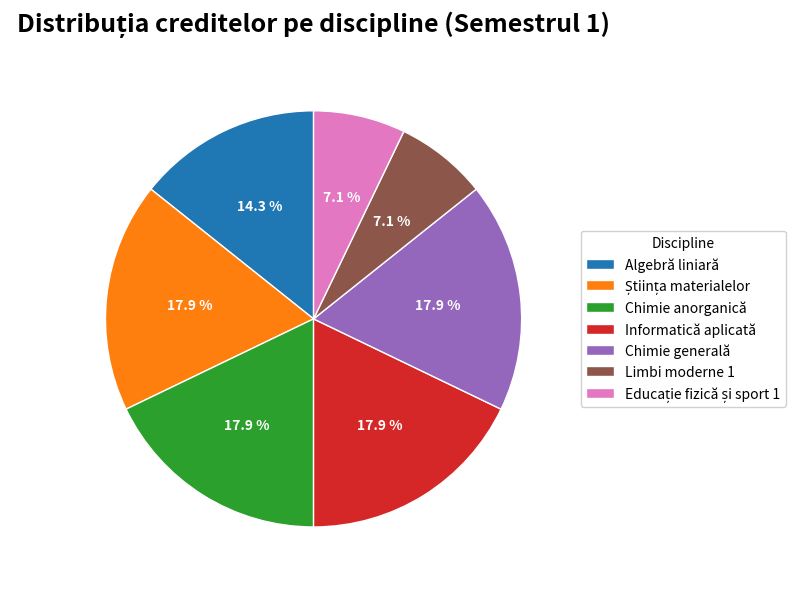

Is there a majority slice in this chart?

No